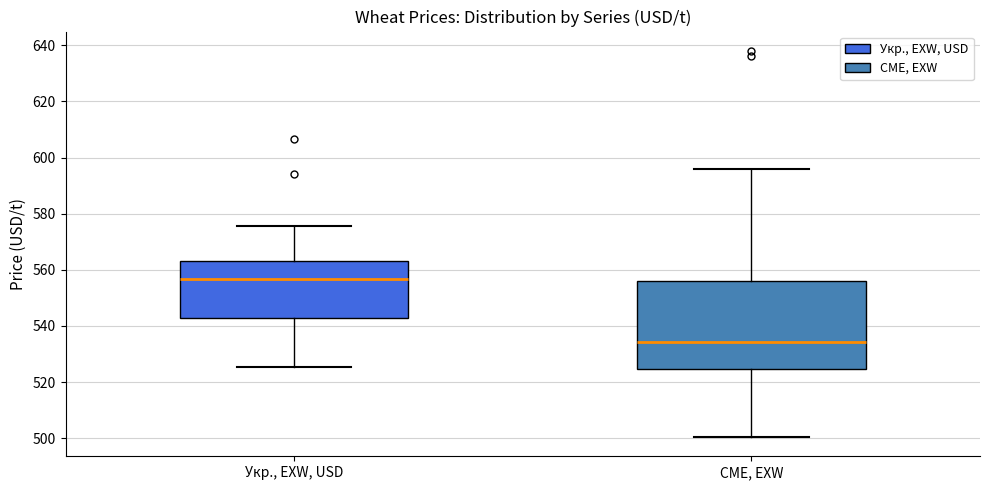

Reading left to right, read every box against the y-axis: the position of its median line, the range the box covers, and the ends of its whiskers. The values are not printed on the chart, so give them approximately, as read against the axis.

Укр., EXW, USD: median 556, box 542 to 562, whiskers 526 to 576
CME, EXW: median 534, box 524 to 556, whiskers 500 to 596